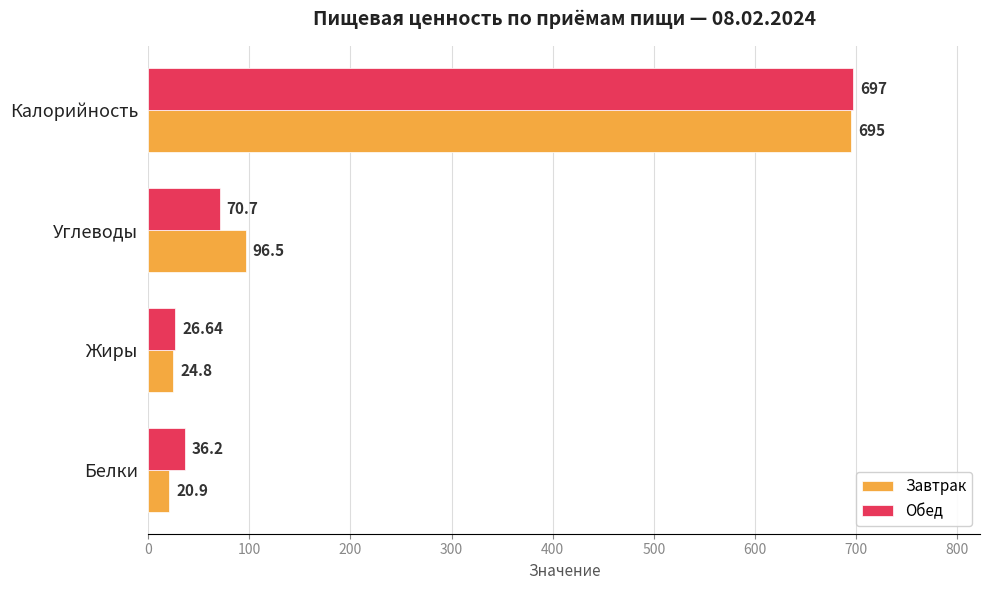

Which series has the largest range (max minus min)?

Завтрак